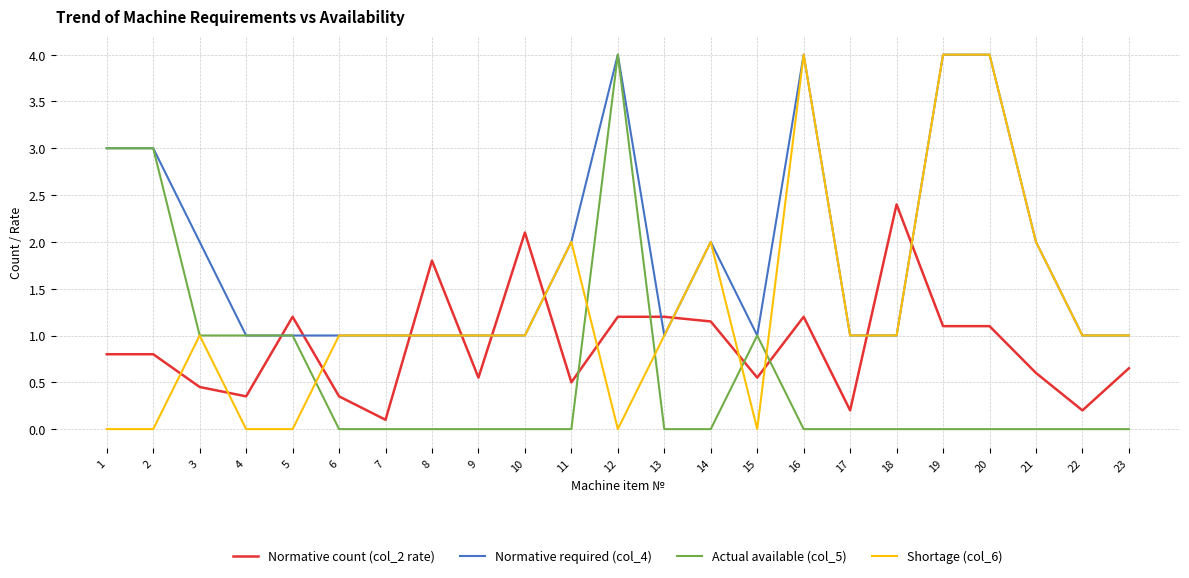

How many lines are shown in the chart?

4